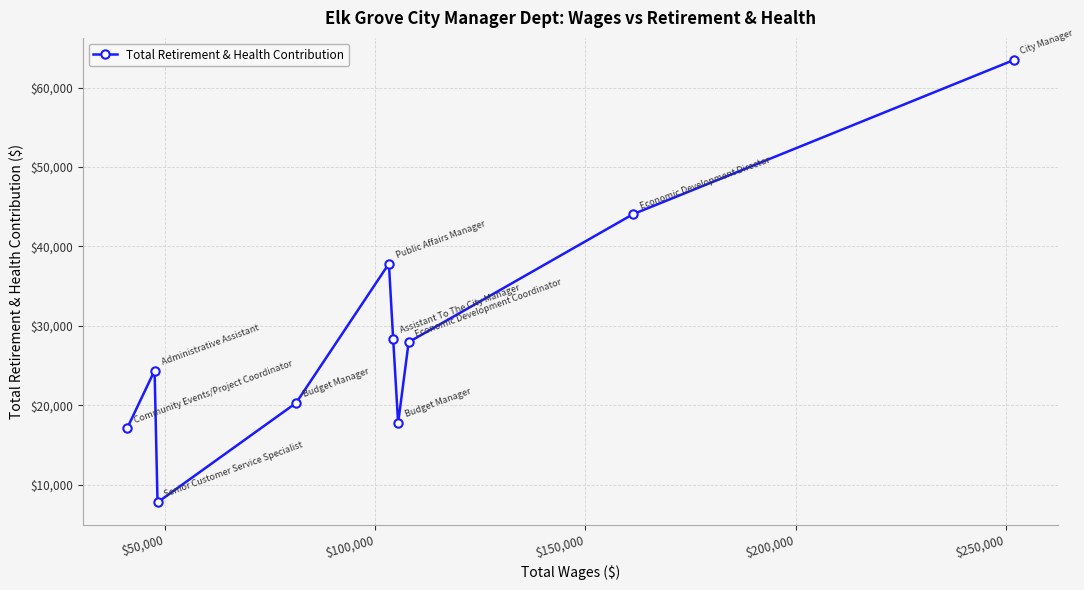

How many data points does each series have?

10